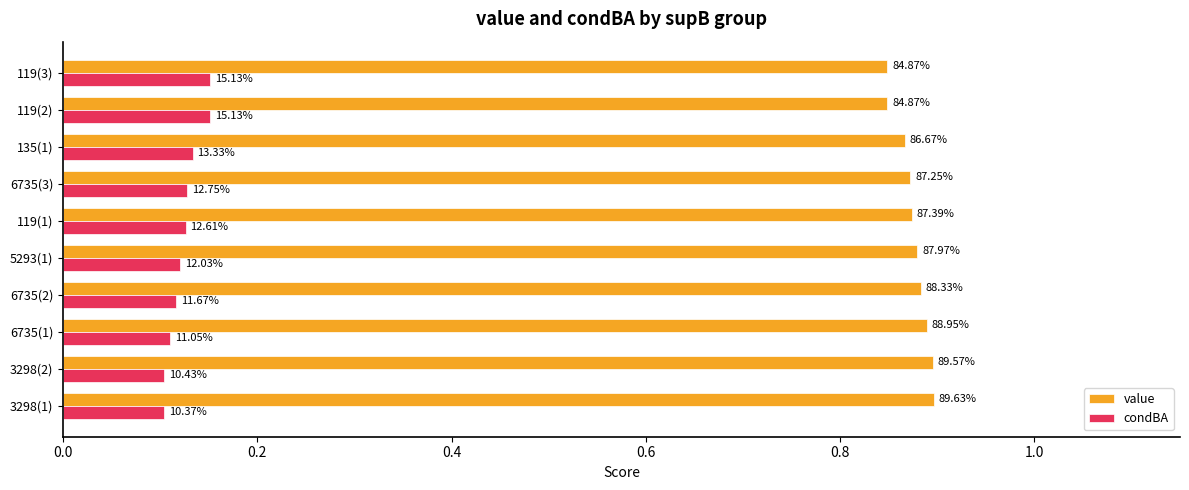

What is the maximum value for condBA?

0.2